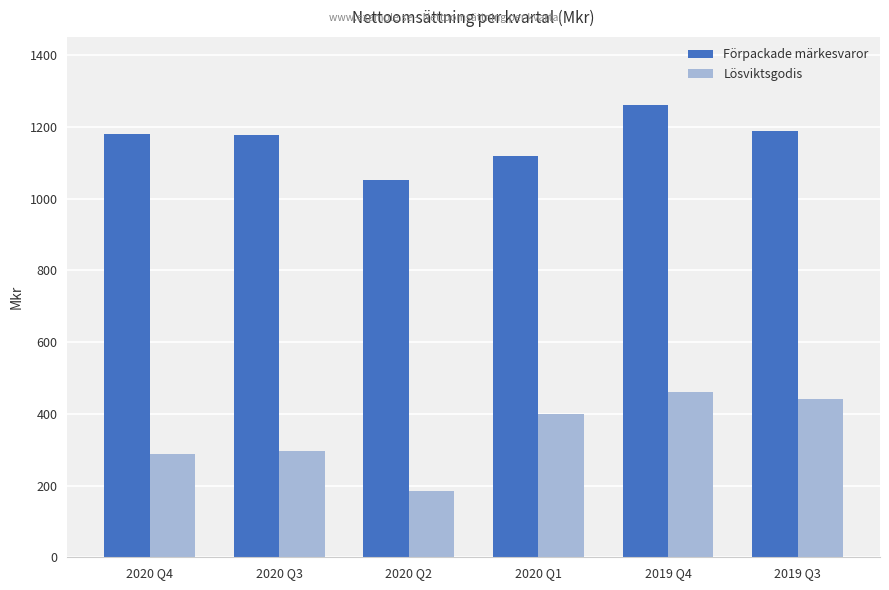

What value does the Lösviktsgodis series have at 2019 Q3, to the nearest 5?

440